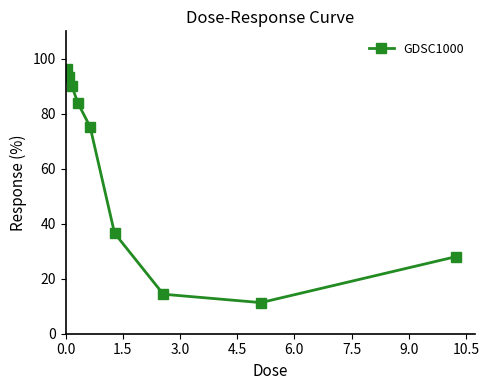

What is the value of the 8th point from the left?

11.3